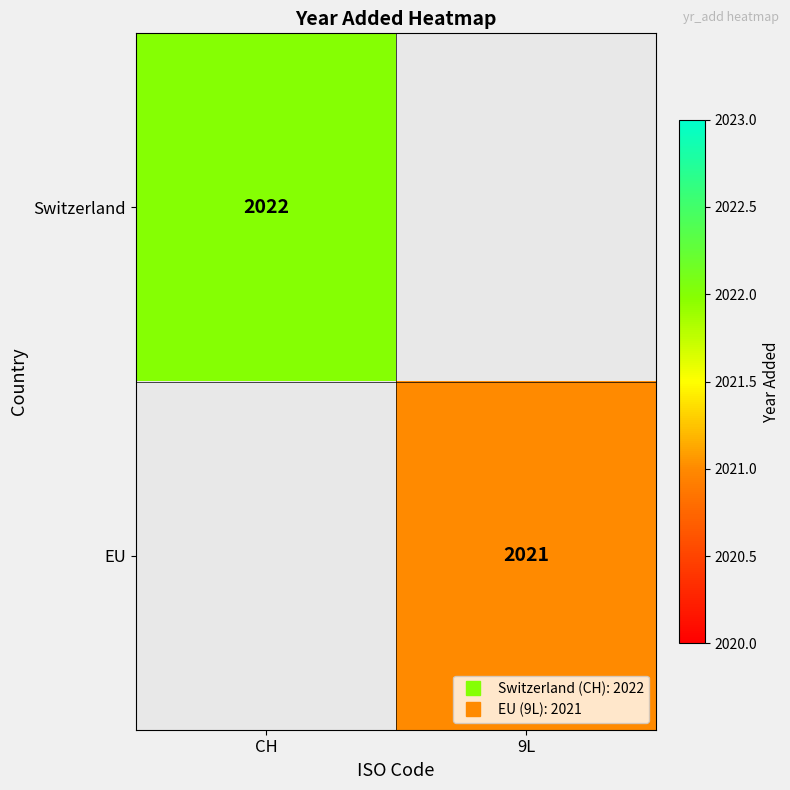

How many series are shown in this chart?

2